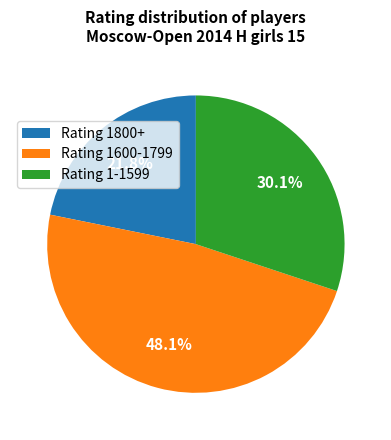

Which slice is the largest?

Rating 1600-1799